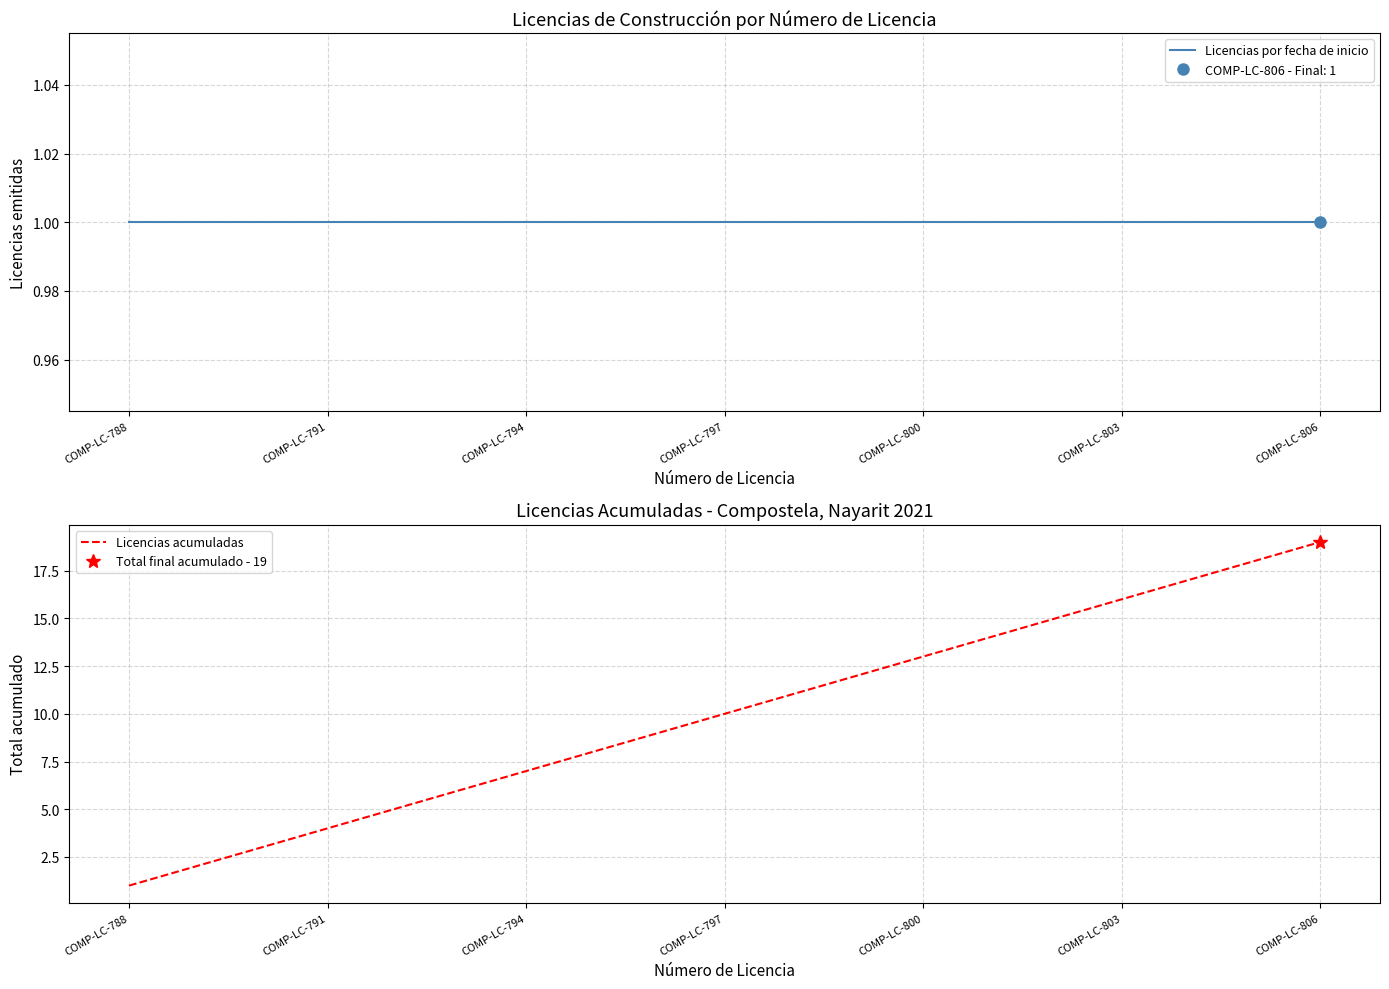

At which label does Licencias acumuladas reach its minimum?

COMP-LC-788